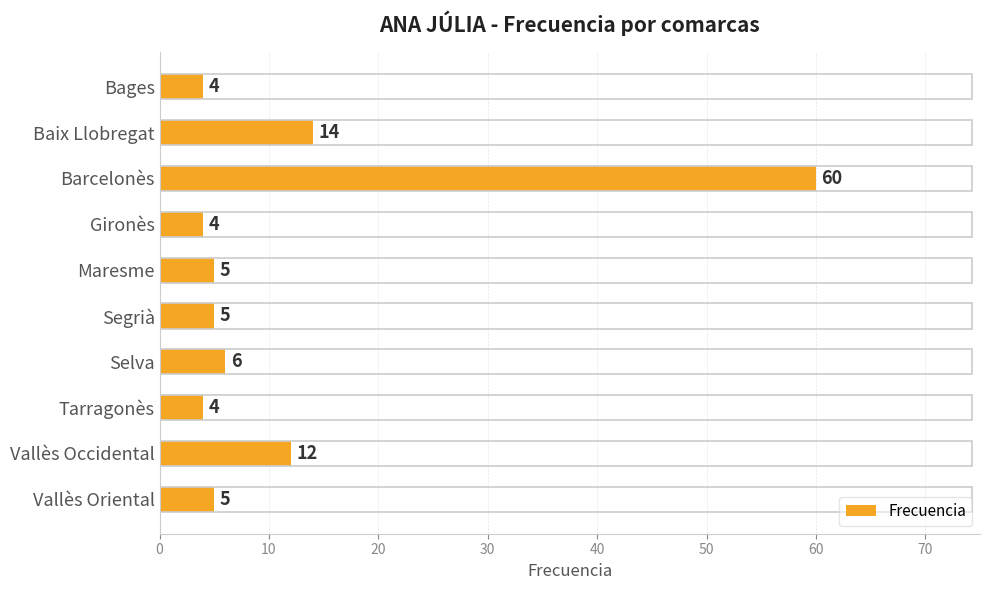

What is the label of the 4th bar from the bottom?

Selva